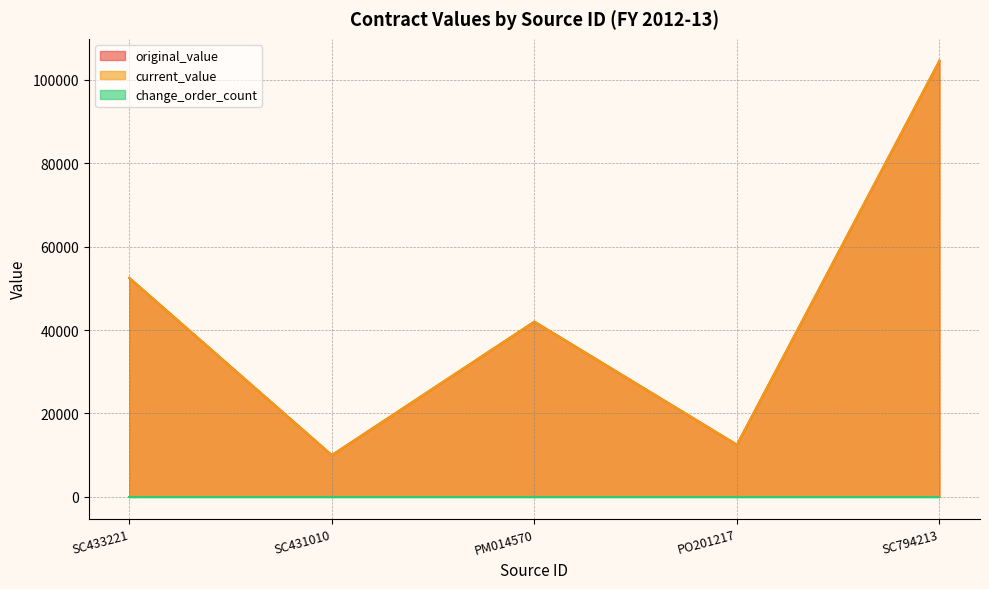

Count the number of categories in the chart.

5